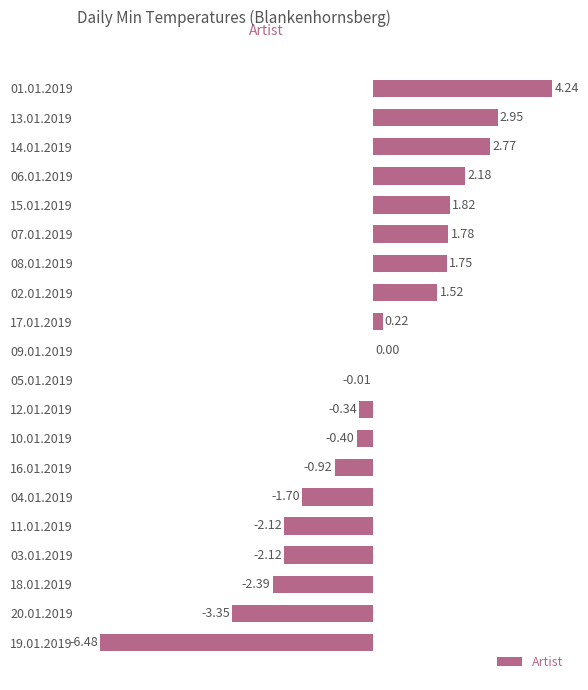

Between 05.01.2019 and 14.01.2019, which is larger?

14.01.2019